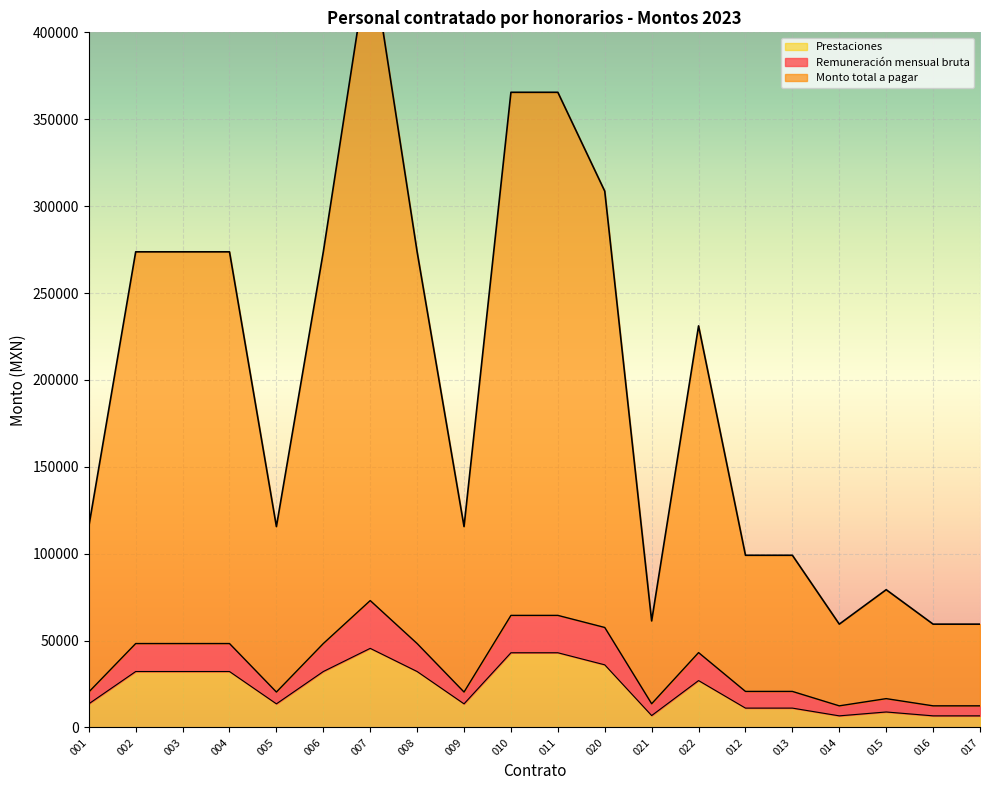

The value of Monto total a pagar at 020 is 110386.6. True or false?

False